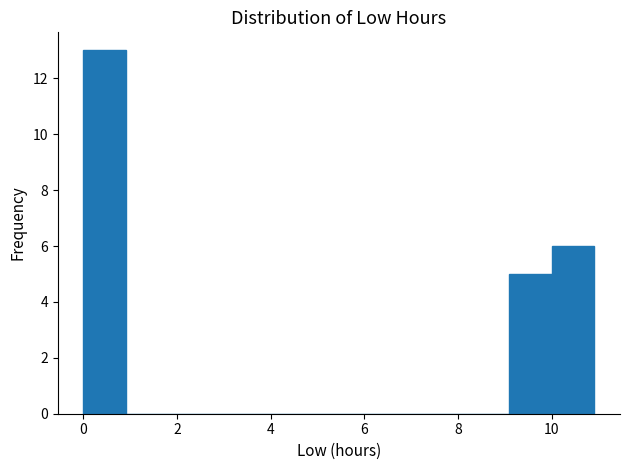

Reading left to right, transcribe this chart: for each bar, give the range it covers on the x-axis and its height. Neither the bar edges nor the heights are printed on the chart, so give them approximately, as read against the axes.

0.0 to 1.0: 13
1.0 to 1.8: 0
1.8 to 2.8: 0
2.8 to 3.6: 0
3.6 to 4.6: 0
4.6 to 5.4: 0
5.4 to 6.4: 0
6.4 to 7.2: 0
7.2 to 8.2: 0
8.2 to 9.0: 0
9.0 to 10.0: 5
10.0 to 11.0: 6